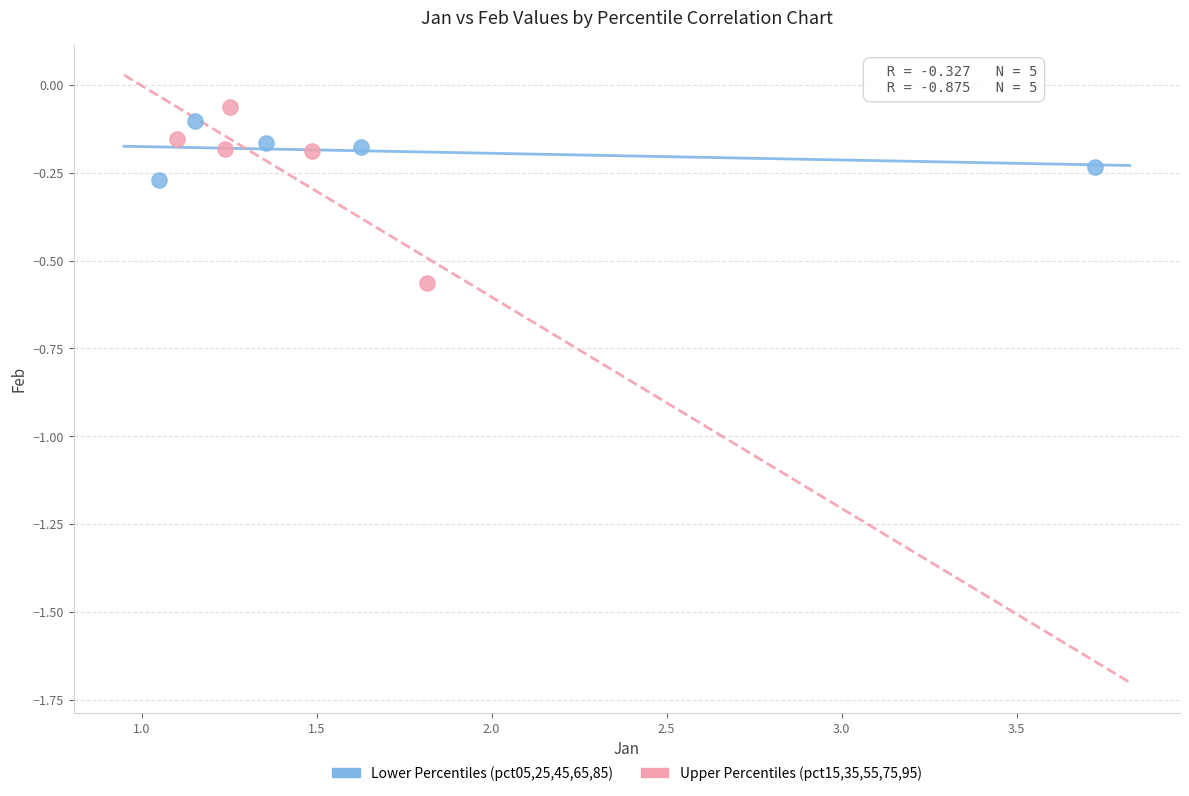

Which series reaches the maximum Y coordinate?

Upper Percentiles (pct15,35,55,75,95)